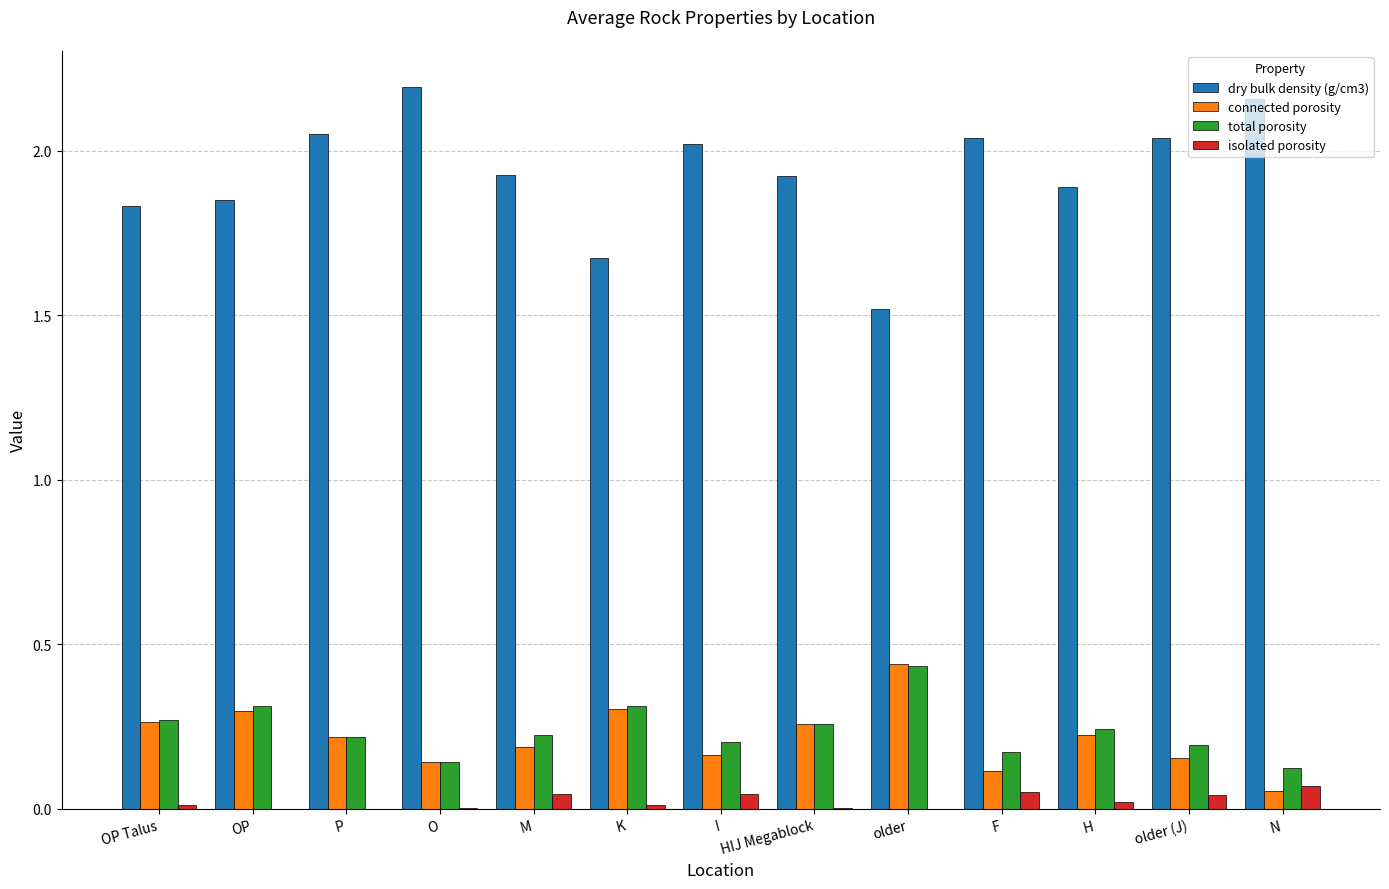

The dry bulk density (g/cm3) series shows 2.0 at older (J). True or false?

True